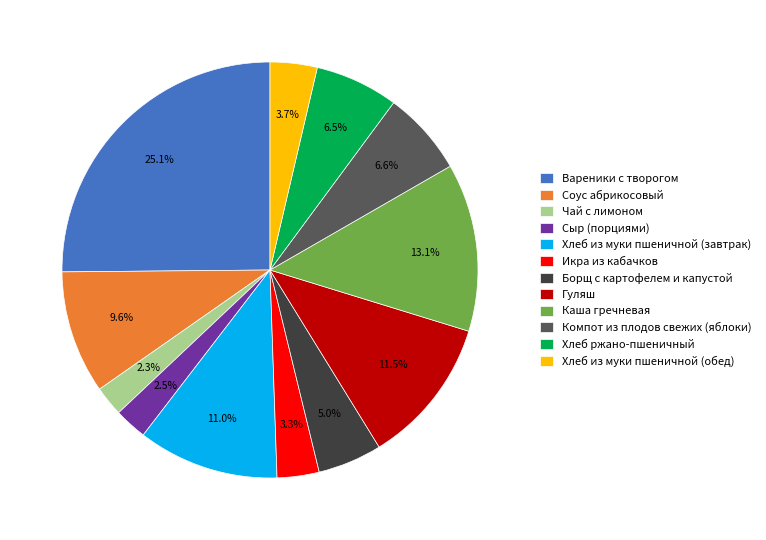

Count the number of slices in the pie.

12